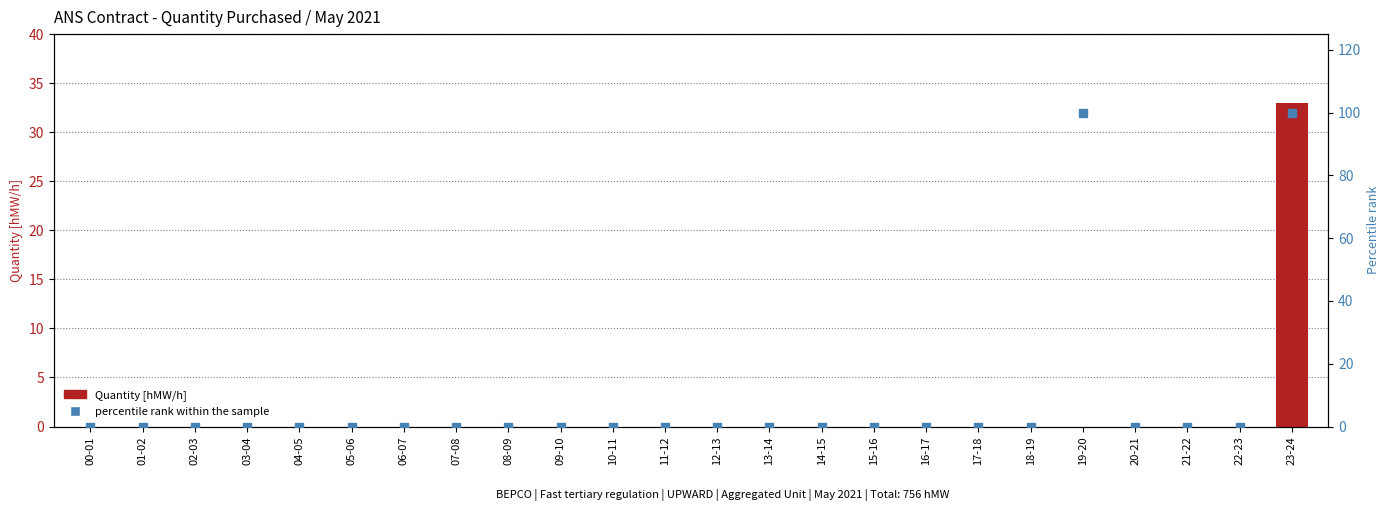

Which series has the largest total across all categories?

percentile rank within the sample